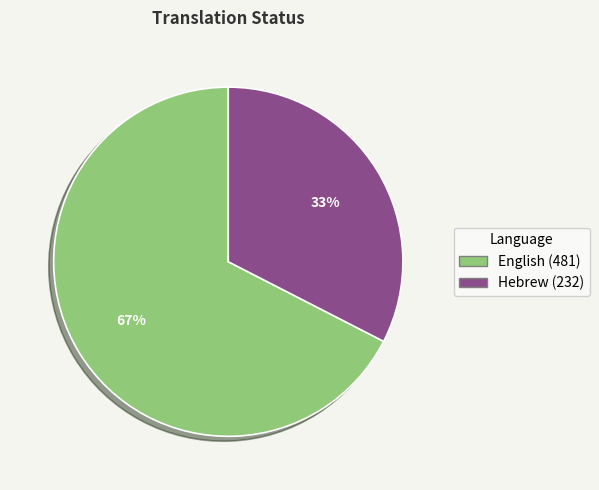

Is the sum of Hebrew and English greater than half?

Yes